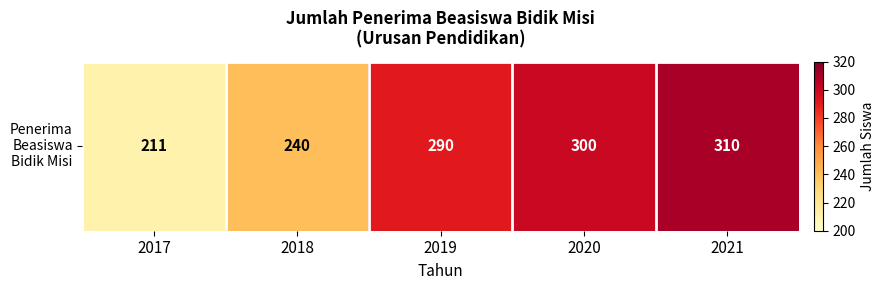

What is the difference between the values at 2018 and 2020?

60